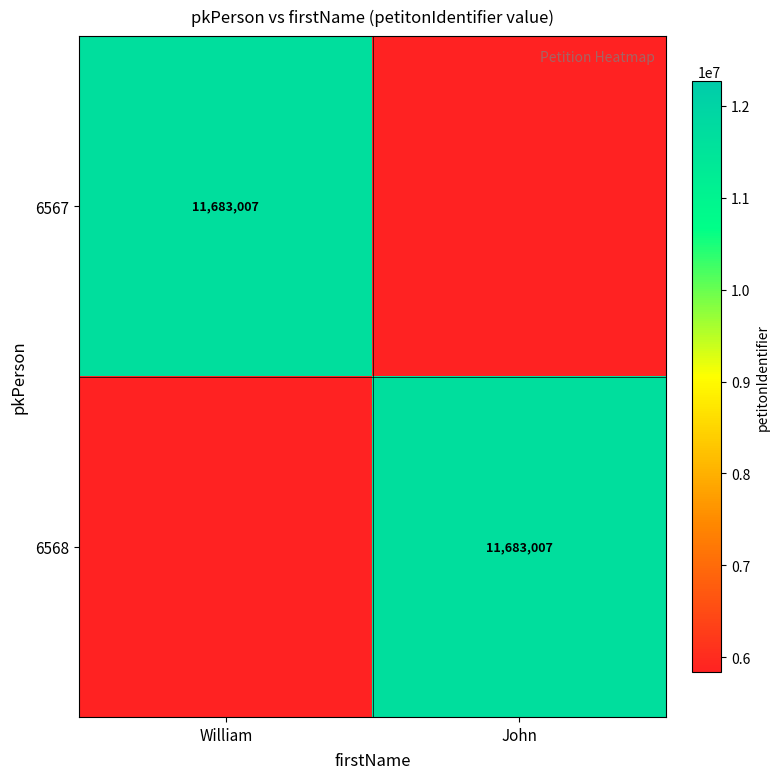

The value of 6567 at William is 11683007. True or false?

True